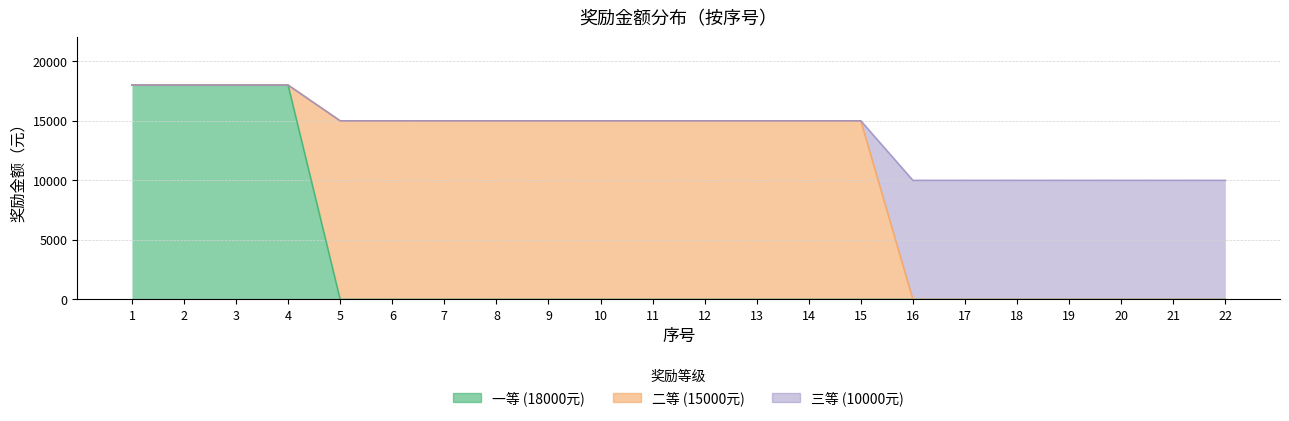

What is the sum of all 一等 (18000元) values?

72000